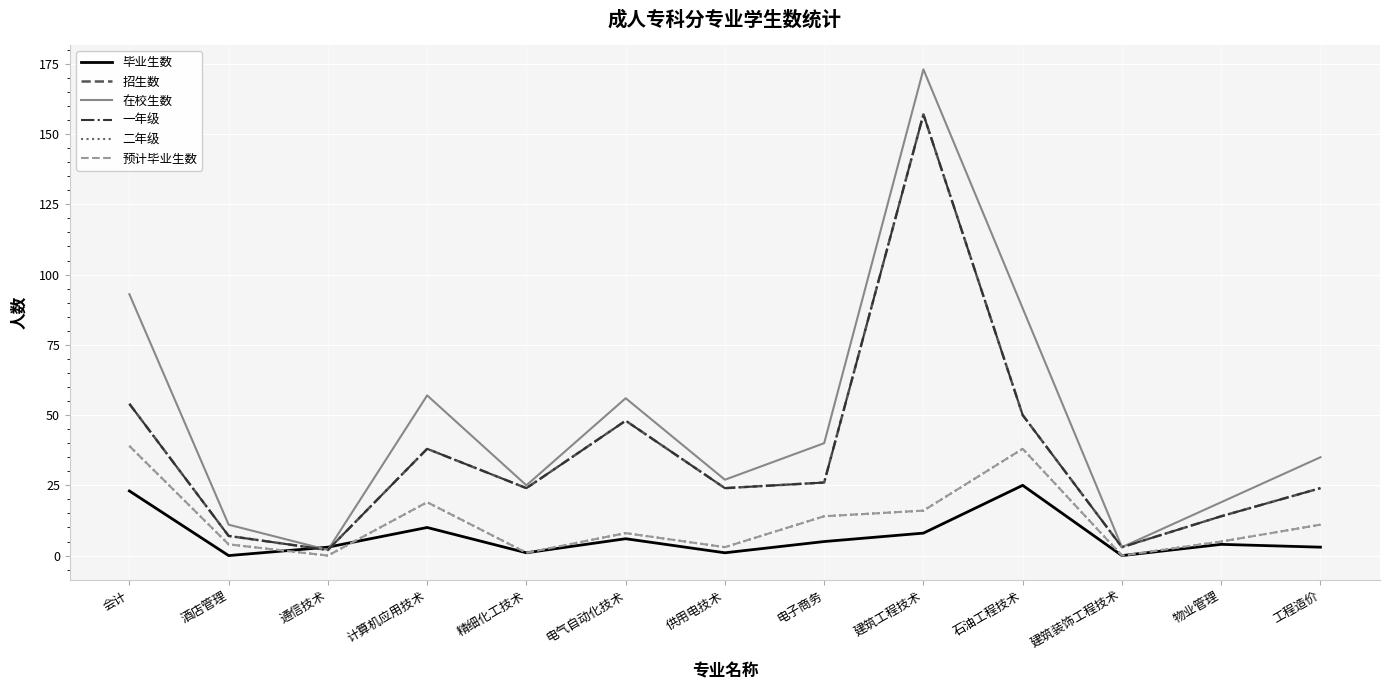

Rank the series at 计算机应用技术 from lowest to highest value.

毕业生数, 二年级, 预计毕业生数, 招生数, 一年级, 在校生数